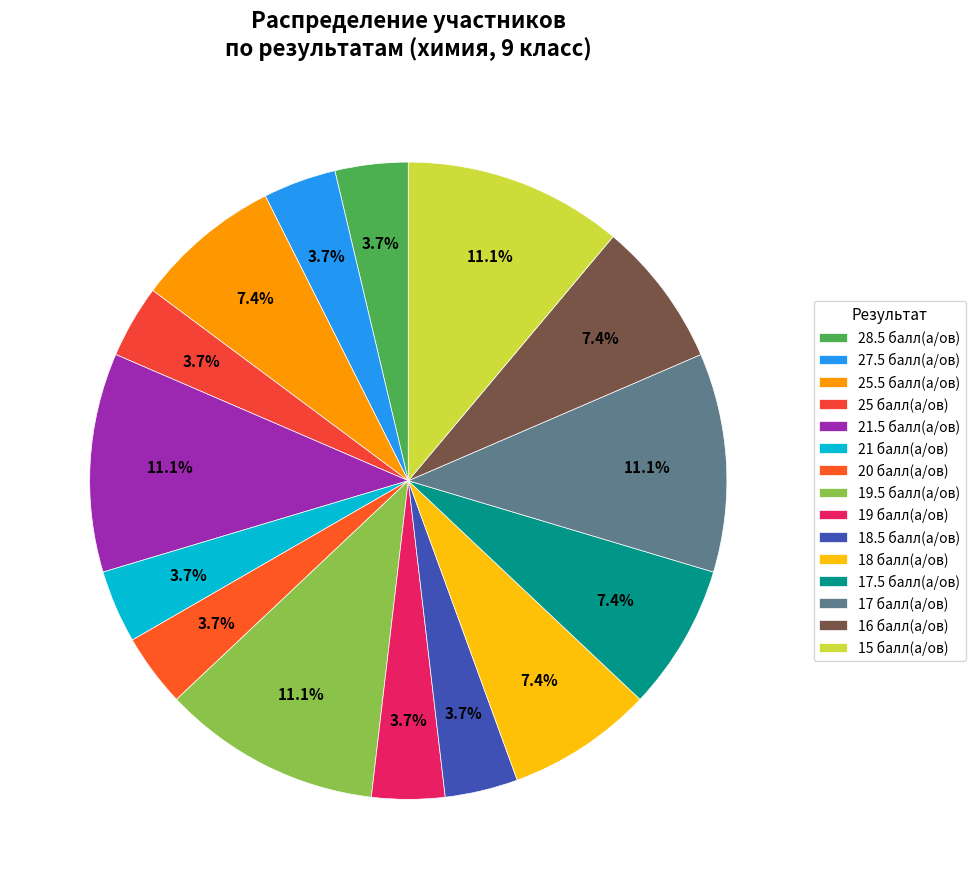

How many slices are in this pie chart?

15